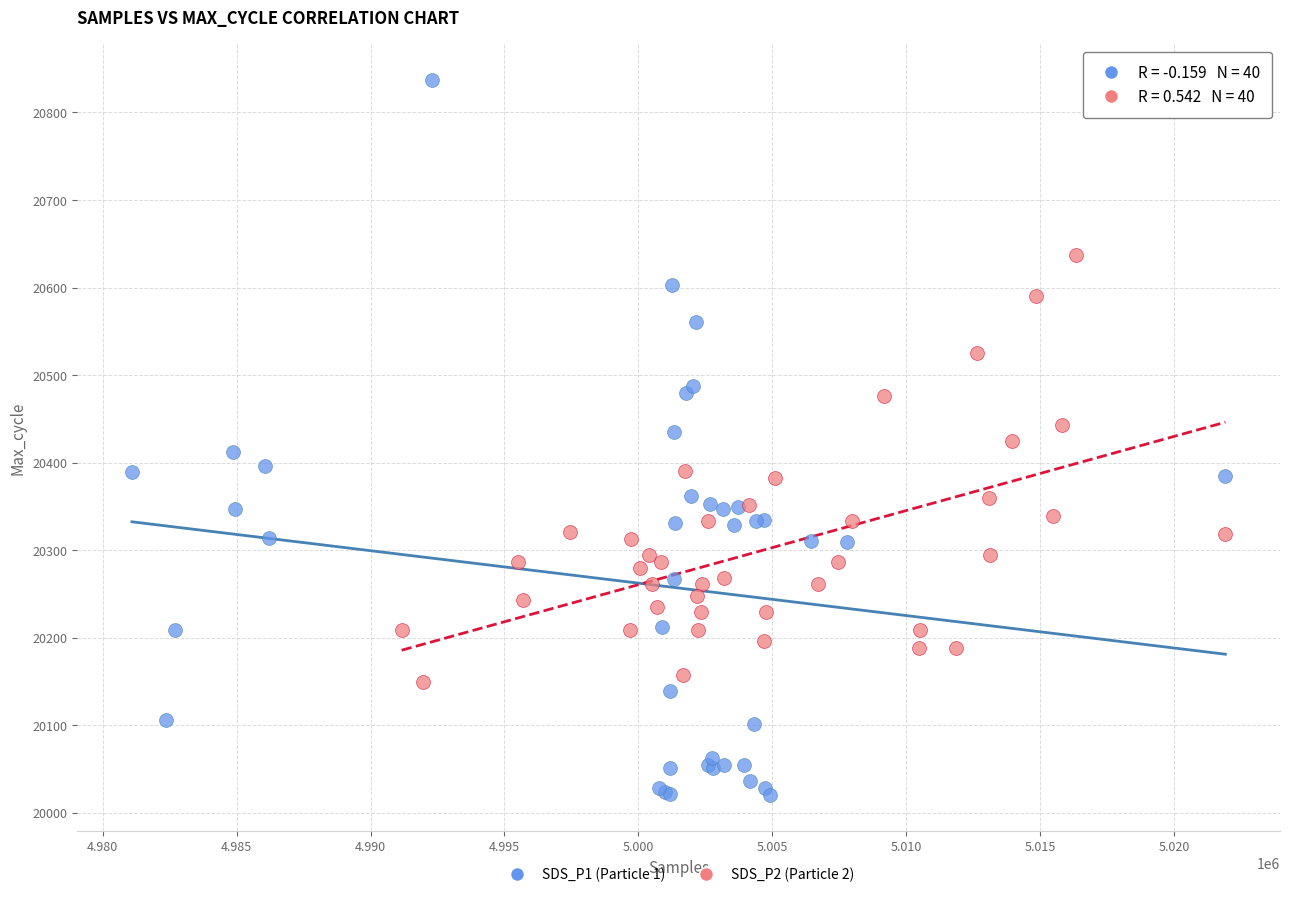

Which series reaches the minimum Y coordinate?

SDS_P1 (Particle 1)